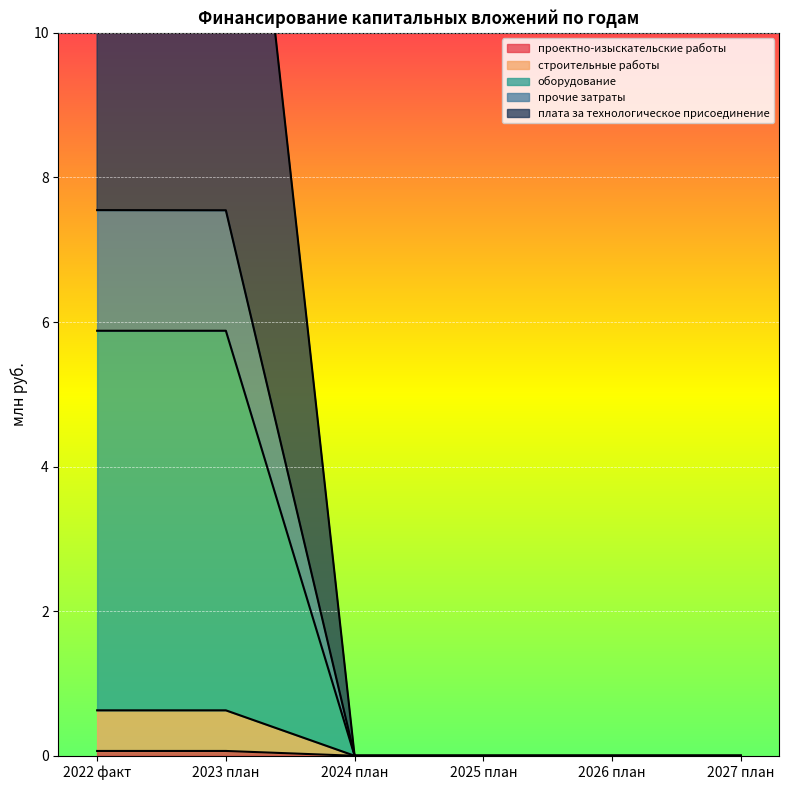

True or false: оборудование has a value of 3.7 at 2026 план.

False